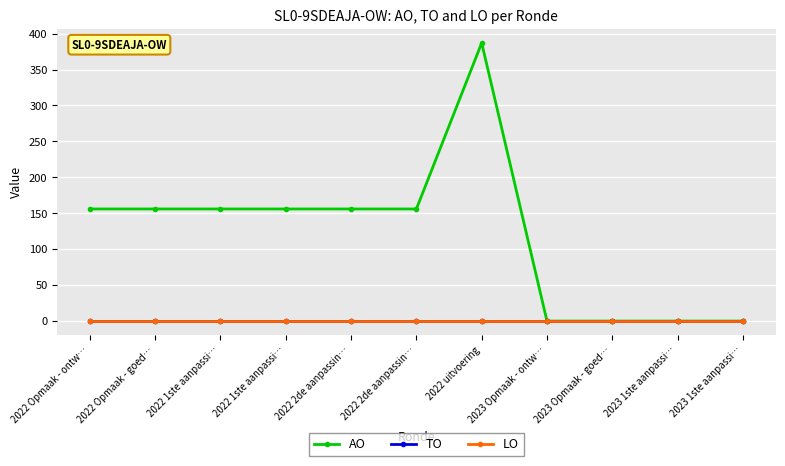

At which label is AO closest to 193?

2022 Opmaak - ontw…